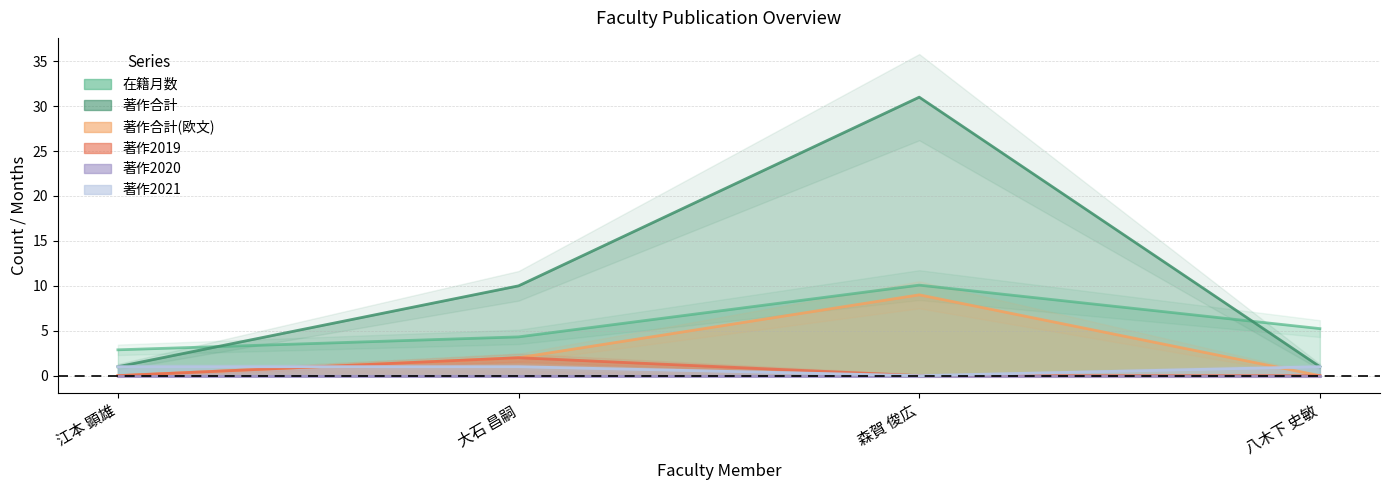

List the labels in order of 著作2021 value, largest first.

江本 顕雄, 大石 昌嗣, 八木下 史敏, 森賀 俊広